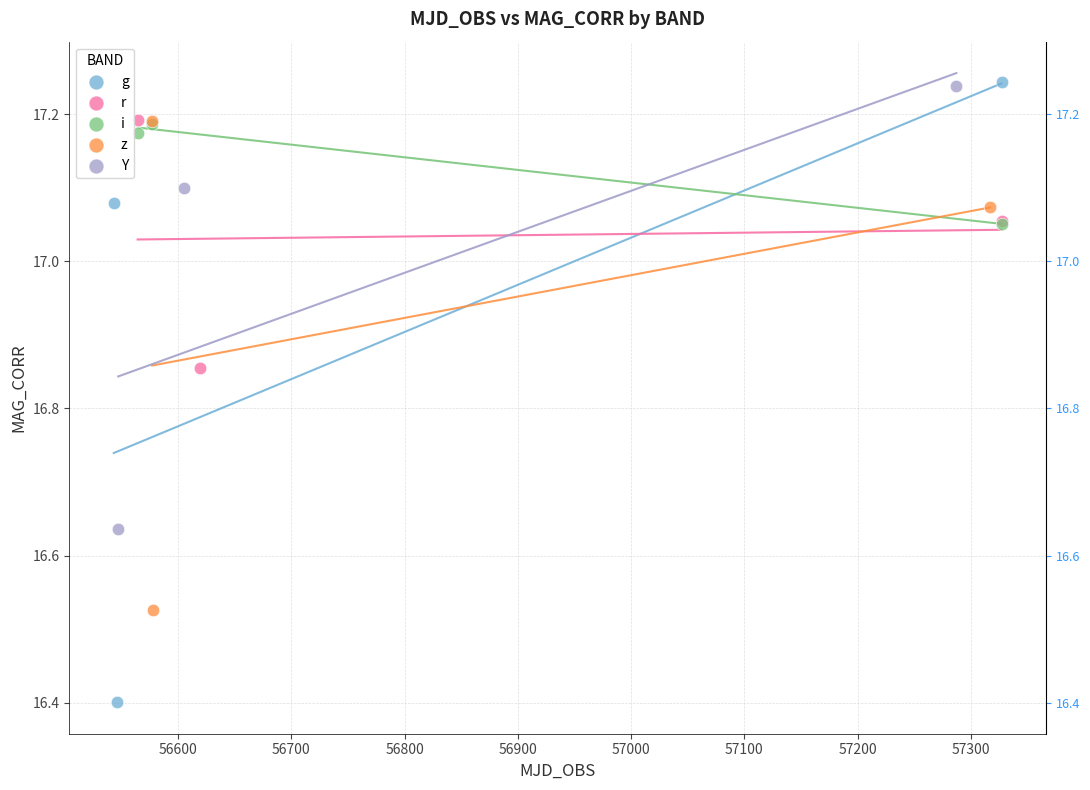

Which series has the largest Y range (max minus min)?

g